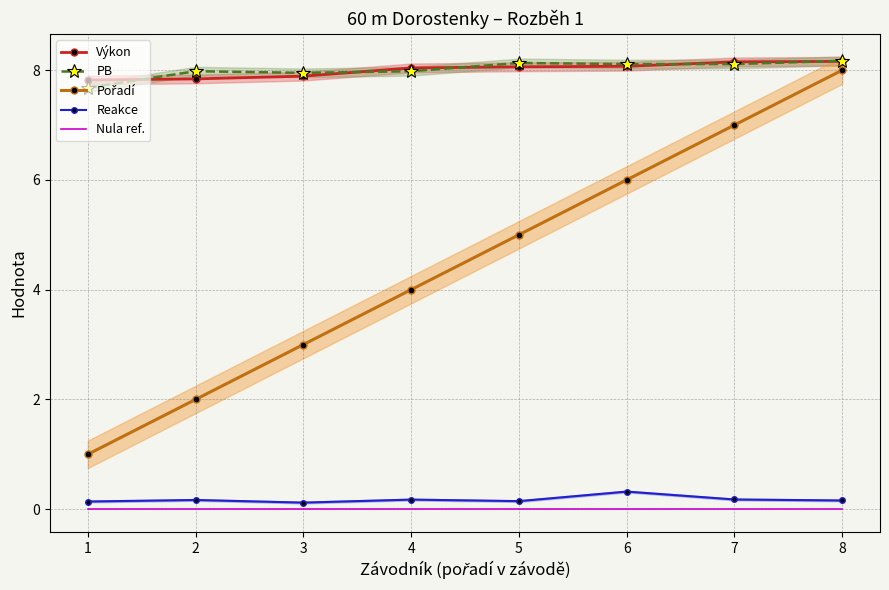

Which category has the lowest value in the Pořadí series?

1